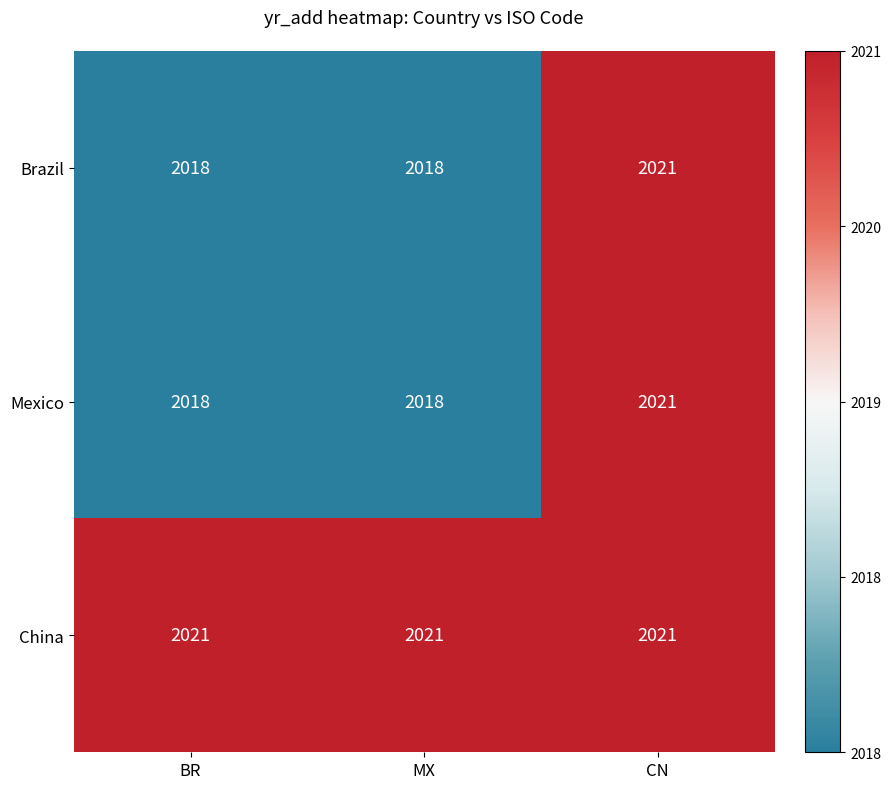

What is the highest value of the Mexico series?

2021